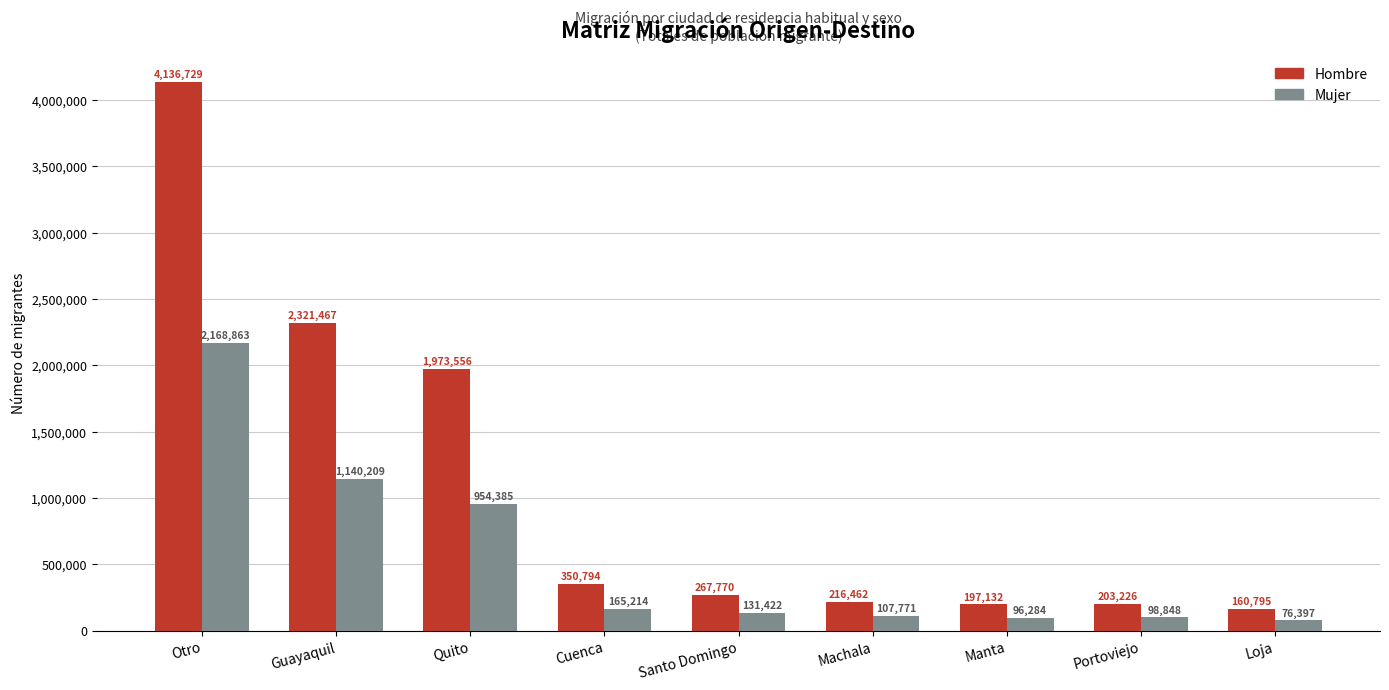

Which series has the largest total across all categories?

Hombre